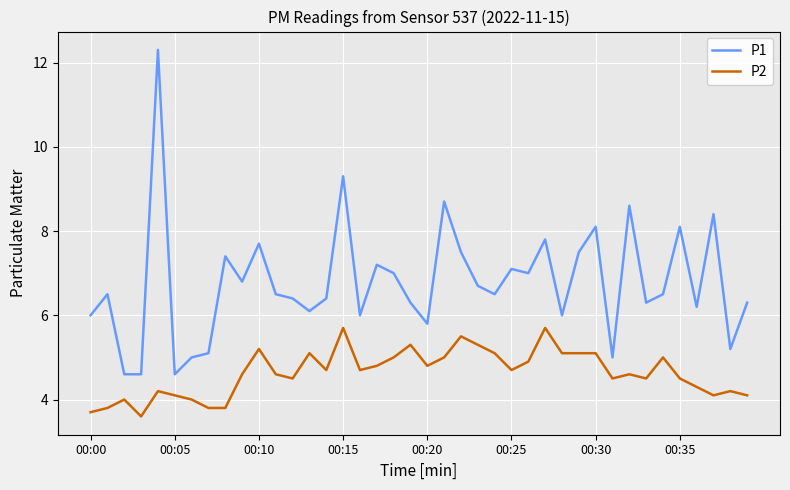

True or false: P1 has more than 0 interior local peaks.

True